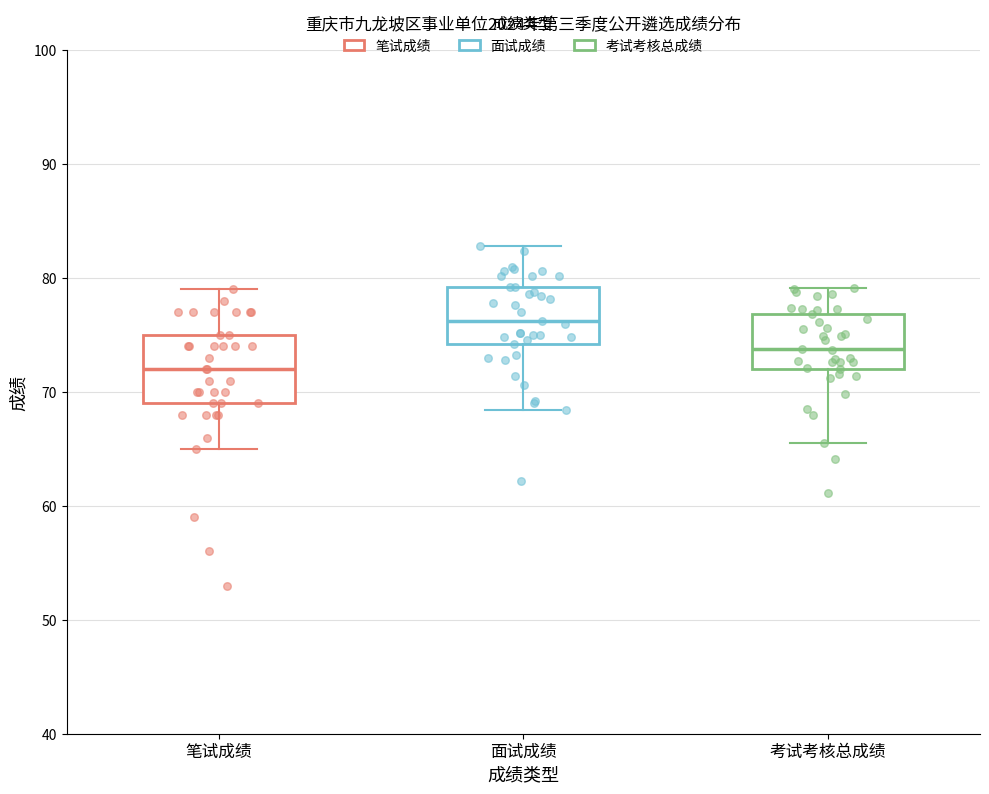

Where does the upper whisker of the box for 笔试成绩 end on the y-axis? The values are not printed on the chart, so give them approximately, as read against the axis.

79